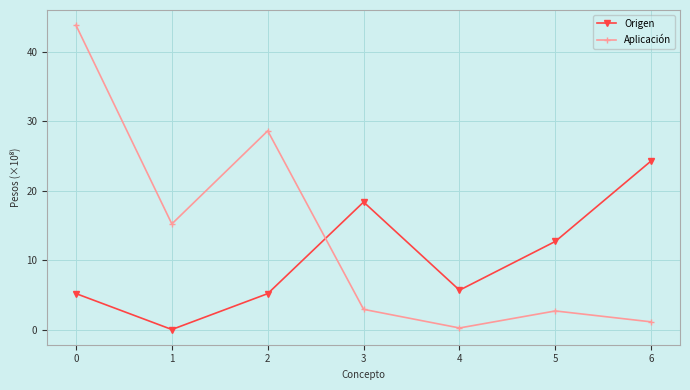

Between 3 and 4, which series saw the biggest shift?

Origen